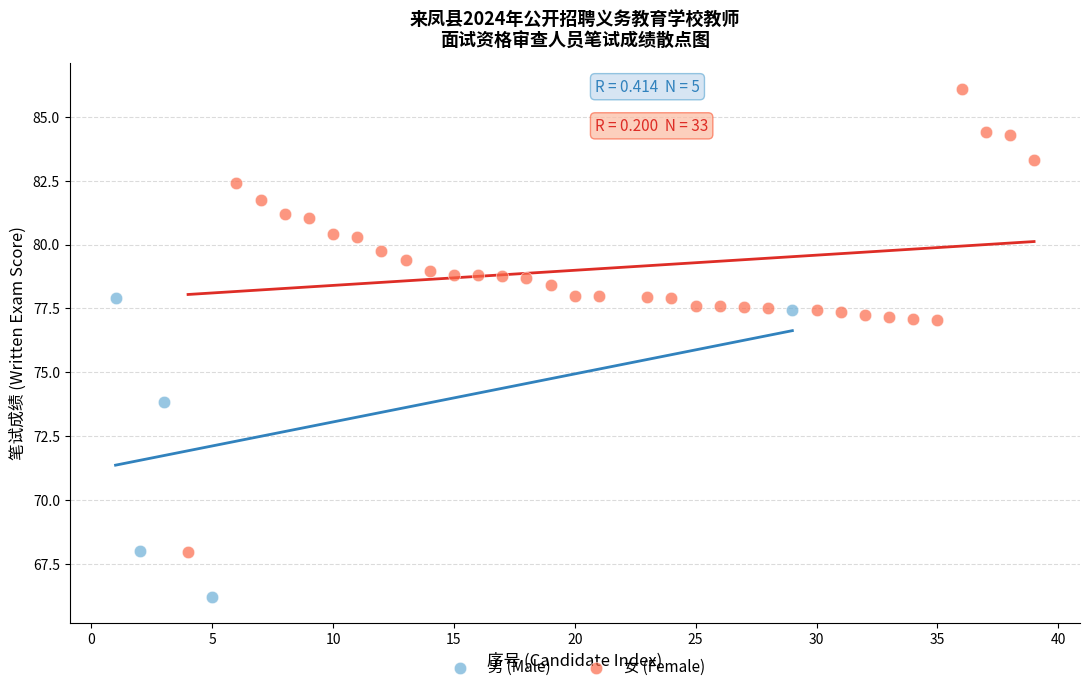

Which series contains the highest Y value?

女 (Female)